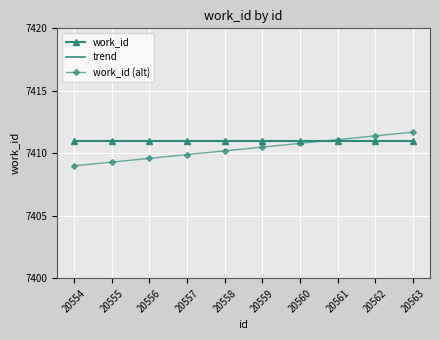

How many intersections are there between work_id (alt) and work_id?

1